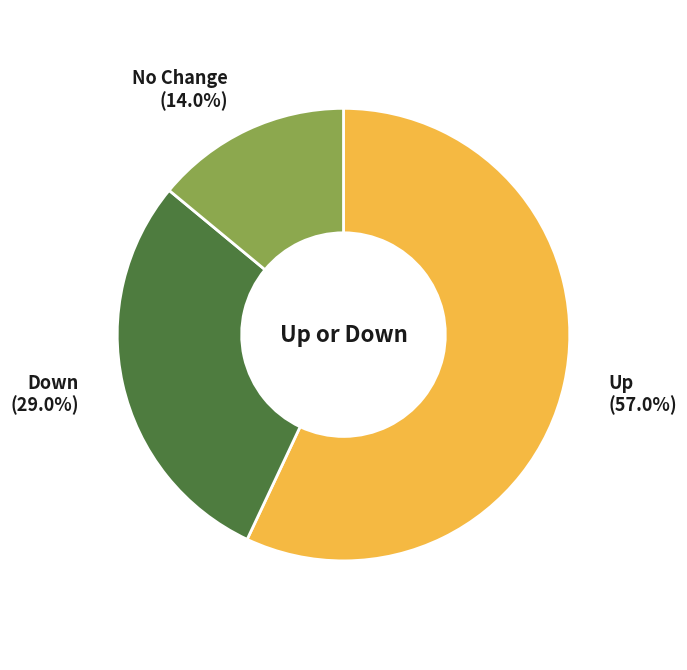

Is there any slice that represents more than half of the pie?

Yes